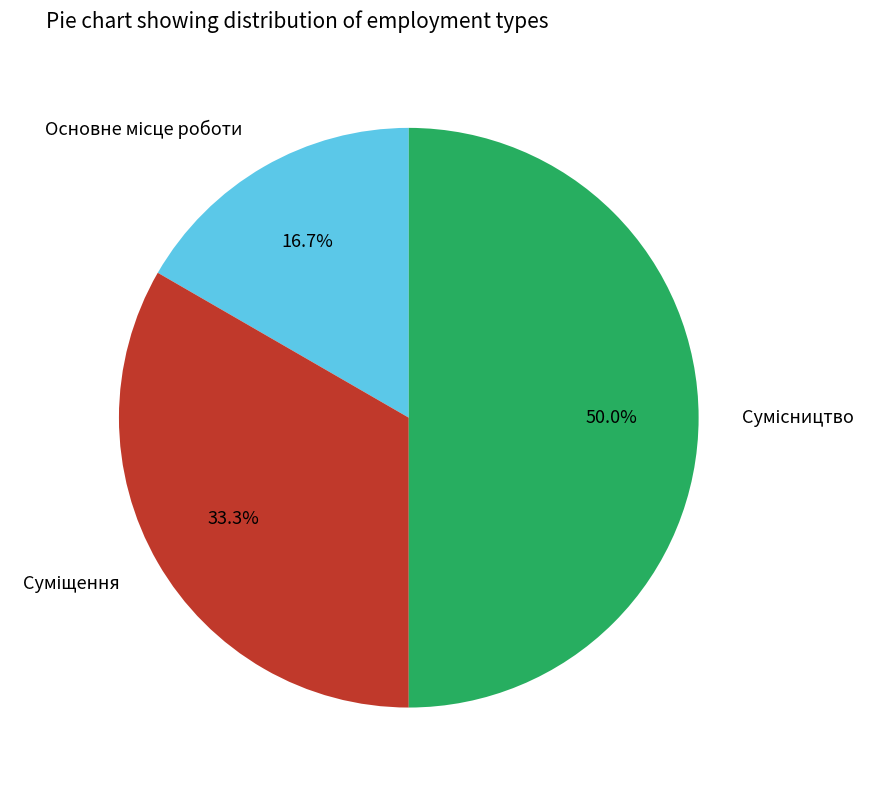

Is there a majority slice in this chart?

No